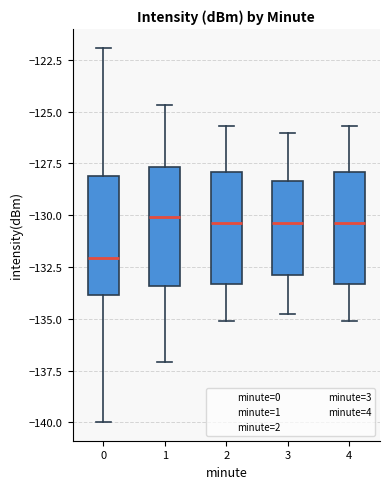

Reading left to right, transcribe this box plot: for each box, give where its median line is, the range the box spans, and where its two whiskers end, as read against the y-axis. The values are not printed on the chart, so give them approximately, as read against the axis.

0: median -132.0, box -134.0 to -128.0, whiskers -140.0 to -122.0
1: median -130.0, box -133.5 to -127.5, whiskers -137.0 to -124.5
2: median -130.5, box -133.5 to -128.0, whiskers -135.0 to -125.5
3: median -130.5, box -133.0 to -128.5, whiskers -135.0 to -126.0
4: median -130.5, box -133.5 to -128.0, whiskers -135.0 to -125.5